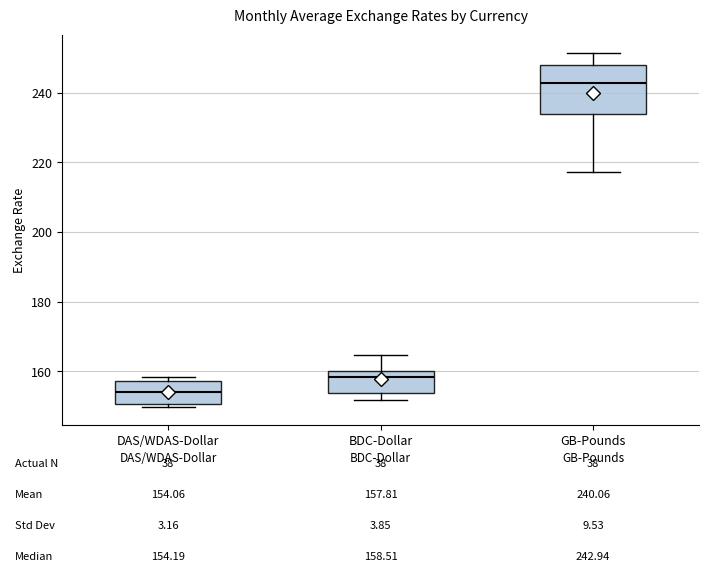

Comparing the boxes themselves (not the whiskers), which one is the tallest?

GB-Pounds